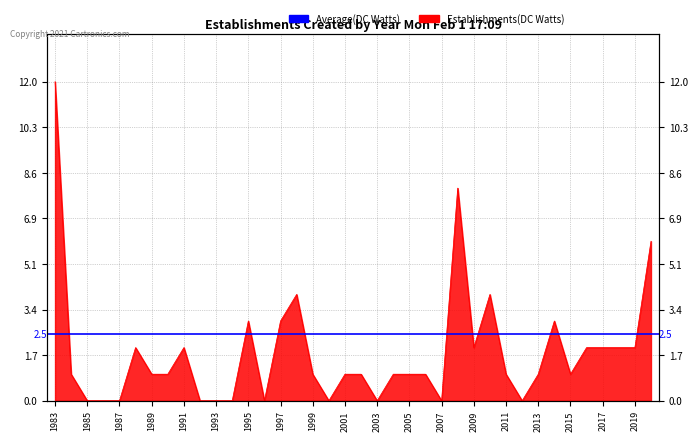

What is the maximum value shown in the chart?

12